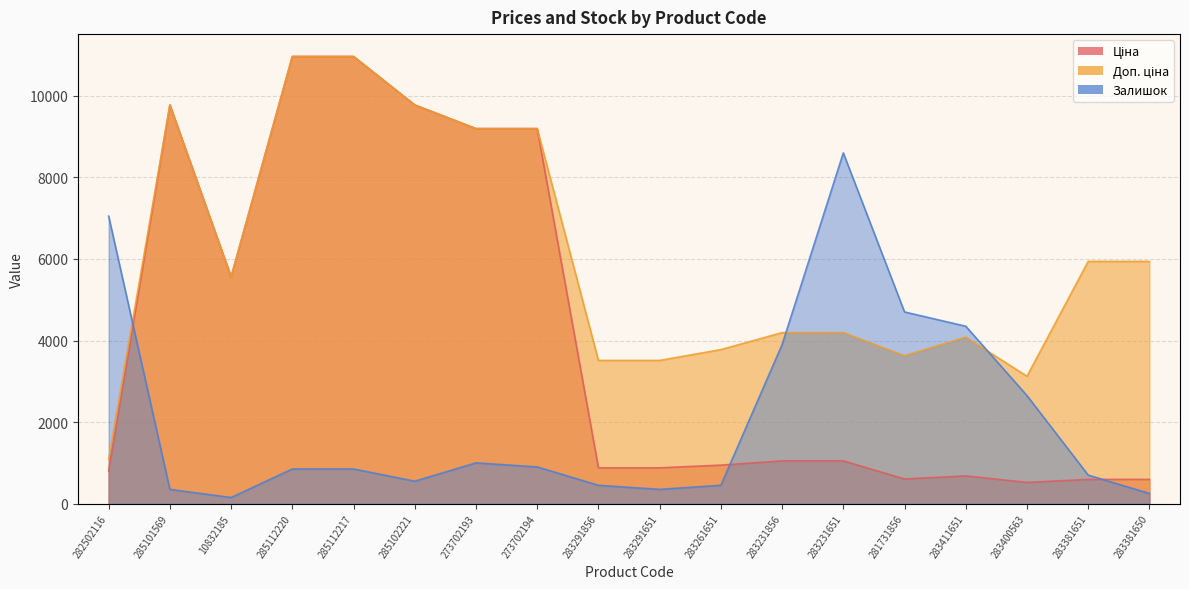

Which series changed the most between 273702194 and 283381651?

Ціна